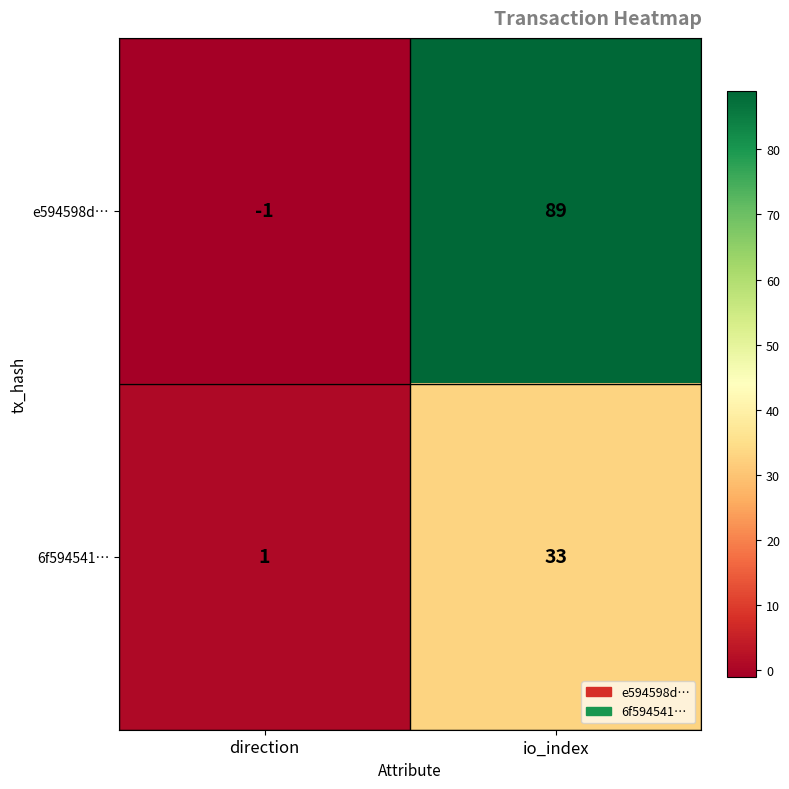

What value does the 6f594541… series have at io_index, to the nearest 10?

30